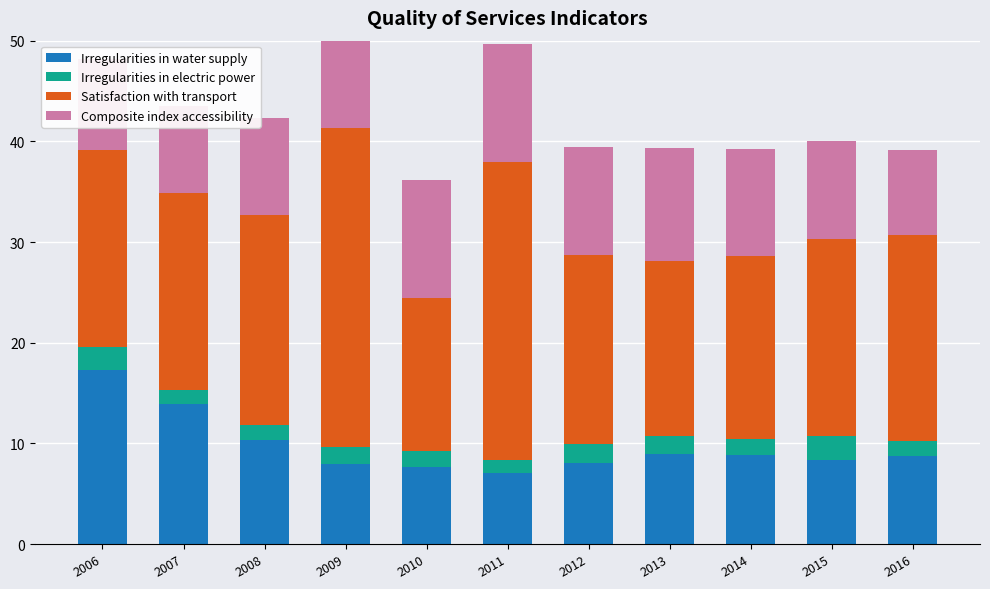

The value of Irregularities in electric power at 2015 is 2.4. True or false?

True